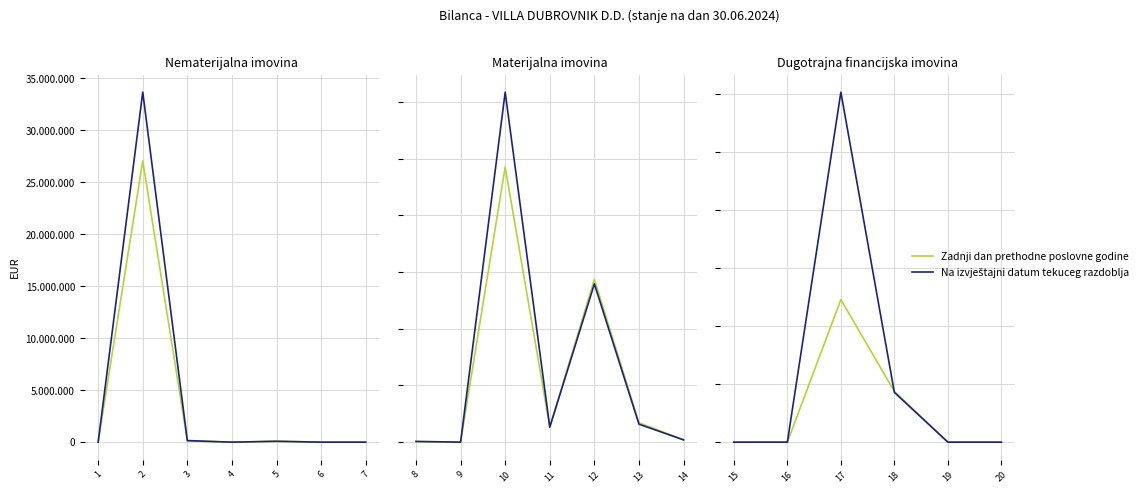

The value of Na izvještajni datum tekuceg razdoblja at 15 is -6777173. True or false?

False